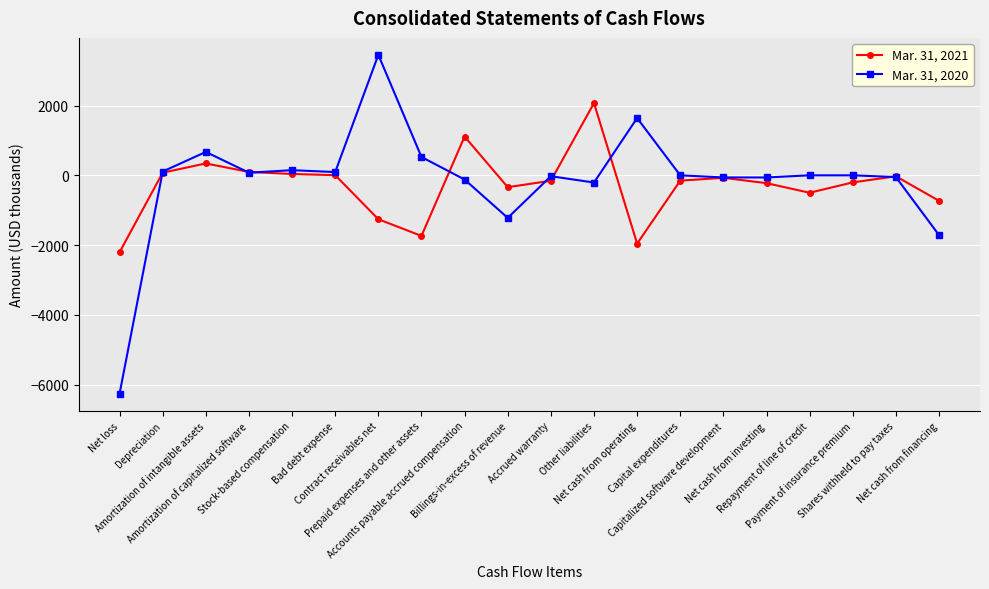

Rank the series by their maximum value, from lowest to highest.

Mar. 31, 2021, Mar. 31, 2020